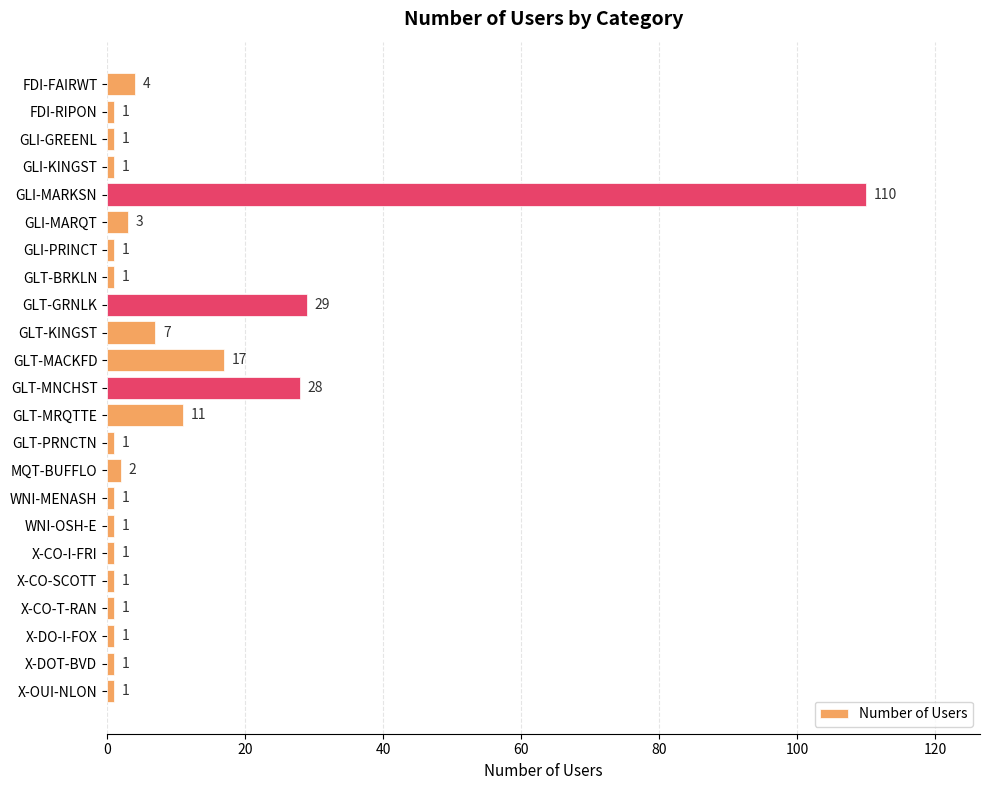

The chart shows a value of 7 at GLT-KINGST. True or false?

True